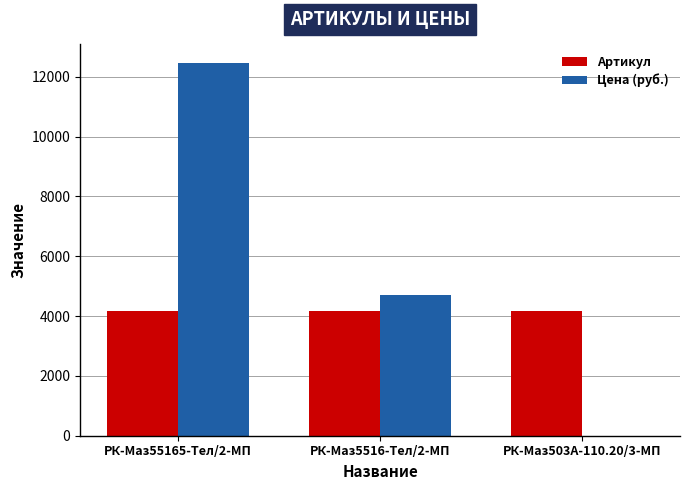

What are all the series names shown in the legend?

Артикул, Цена (руб.)